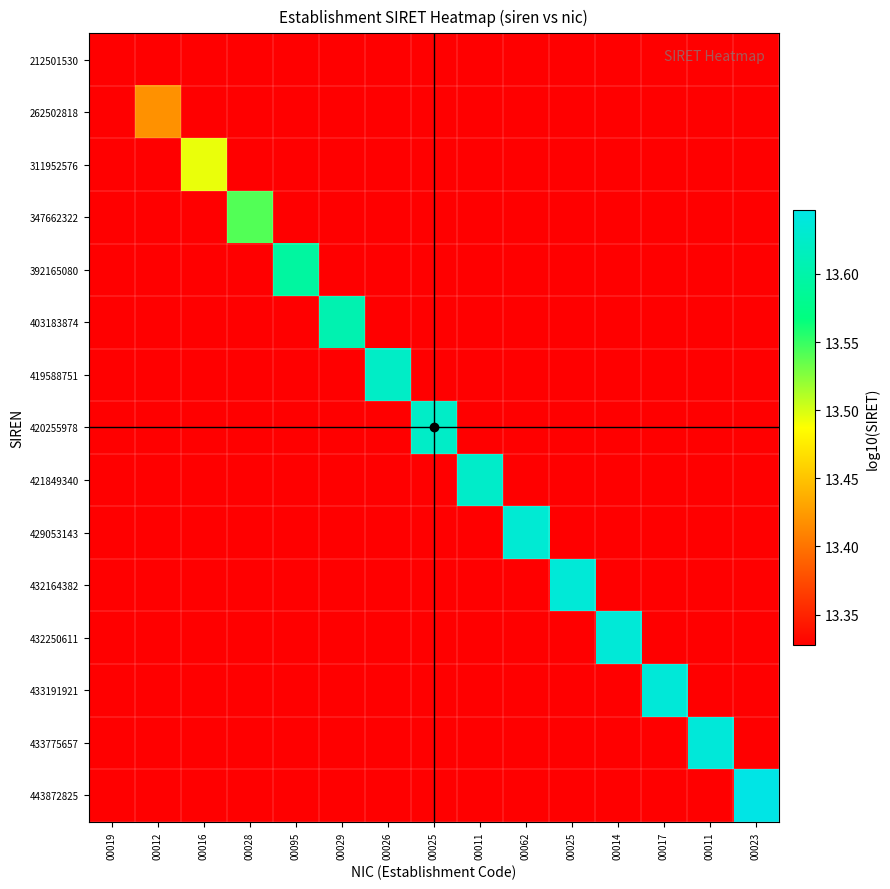

At how many categories does at least one series exceed 13?

15